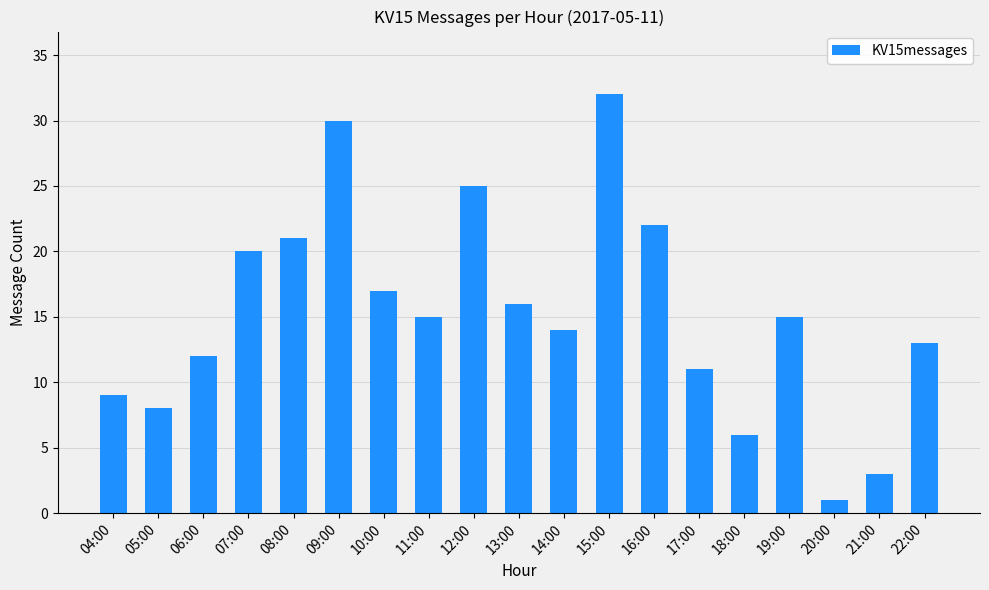

What is the label of the 9th bar from the left?

12:00